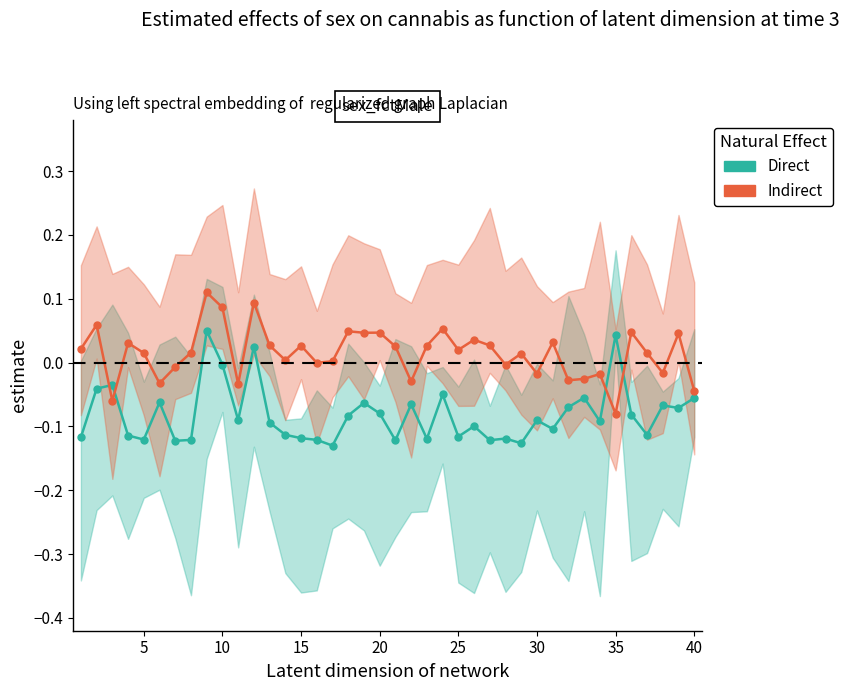

How many values in the Direct series exceed 0?

3